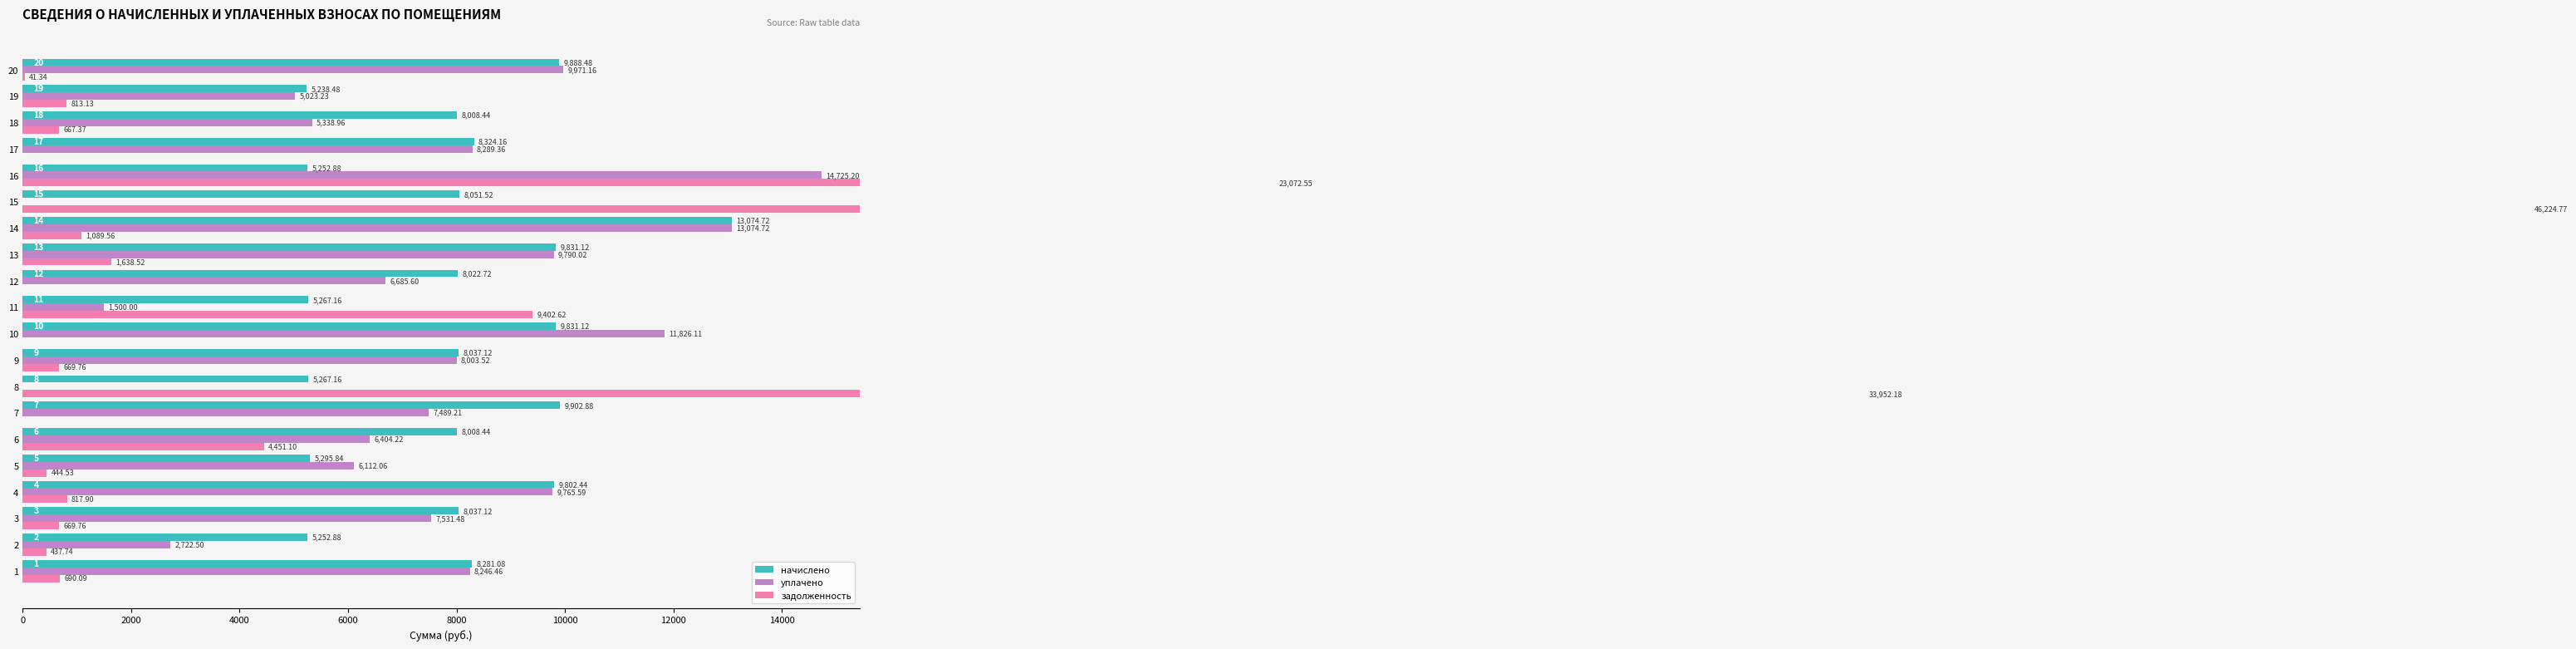

Between 8 and 12, which is larger?

12